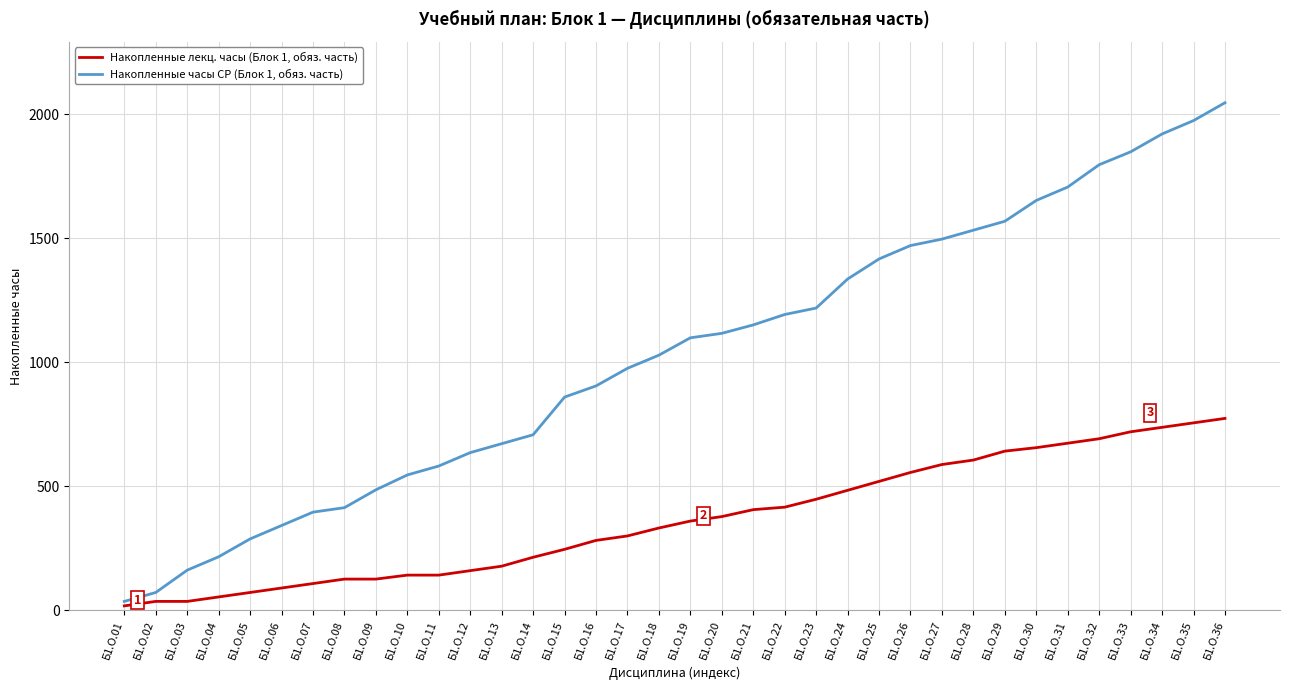

True or false: Накопленные часы СР (Блок 1, обяз. часть) has a value of 1921 at Б1.О.34.

True